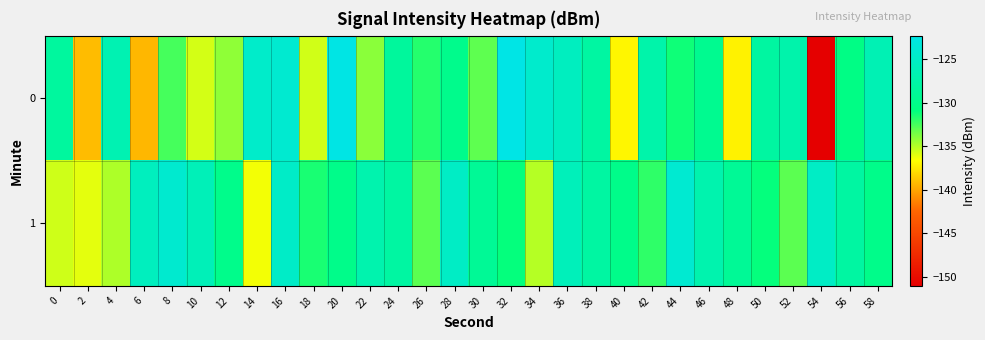

Rank the series by their maximum value, from highest to lowest.

0, 1